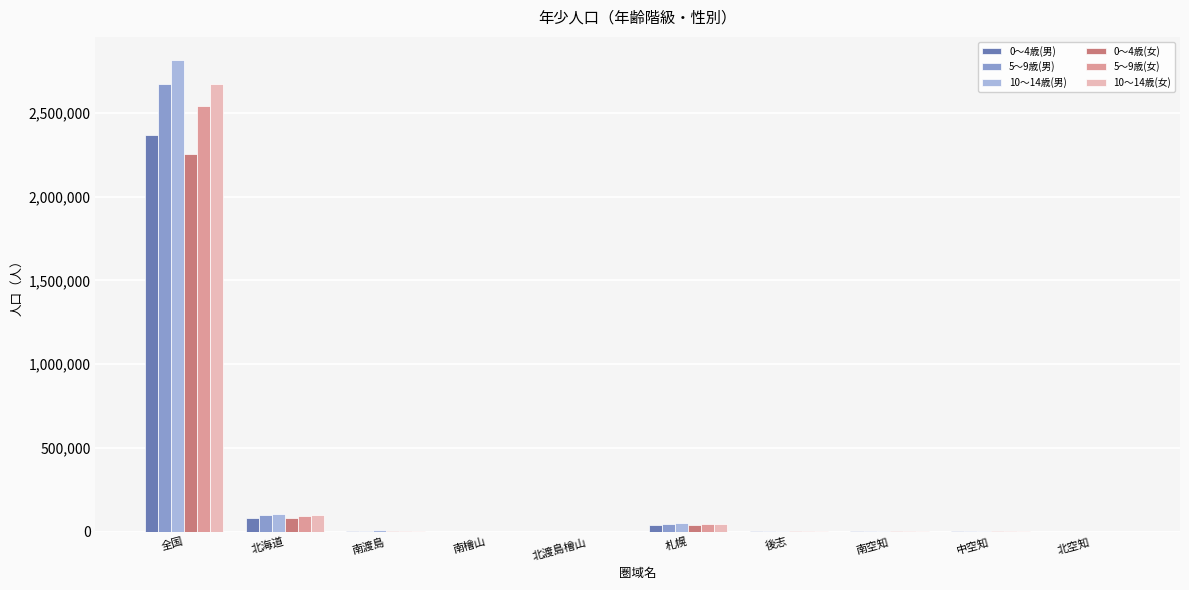

At which category is the sum across all series the highest?

全国